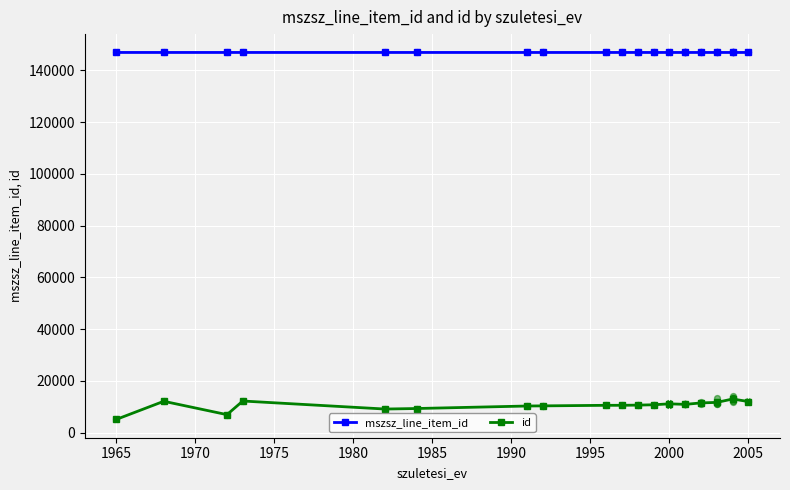

Which series has the largest Y range (max minus min)?

id